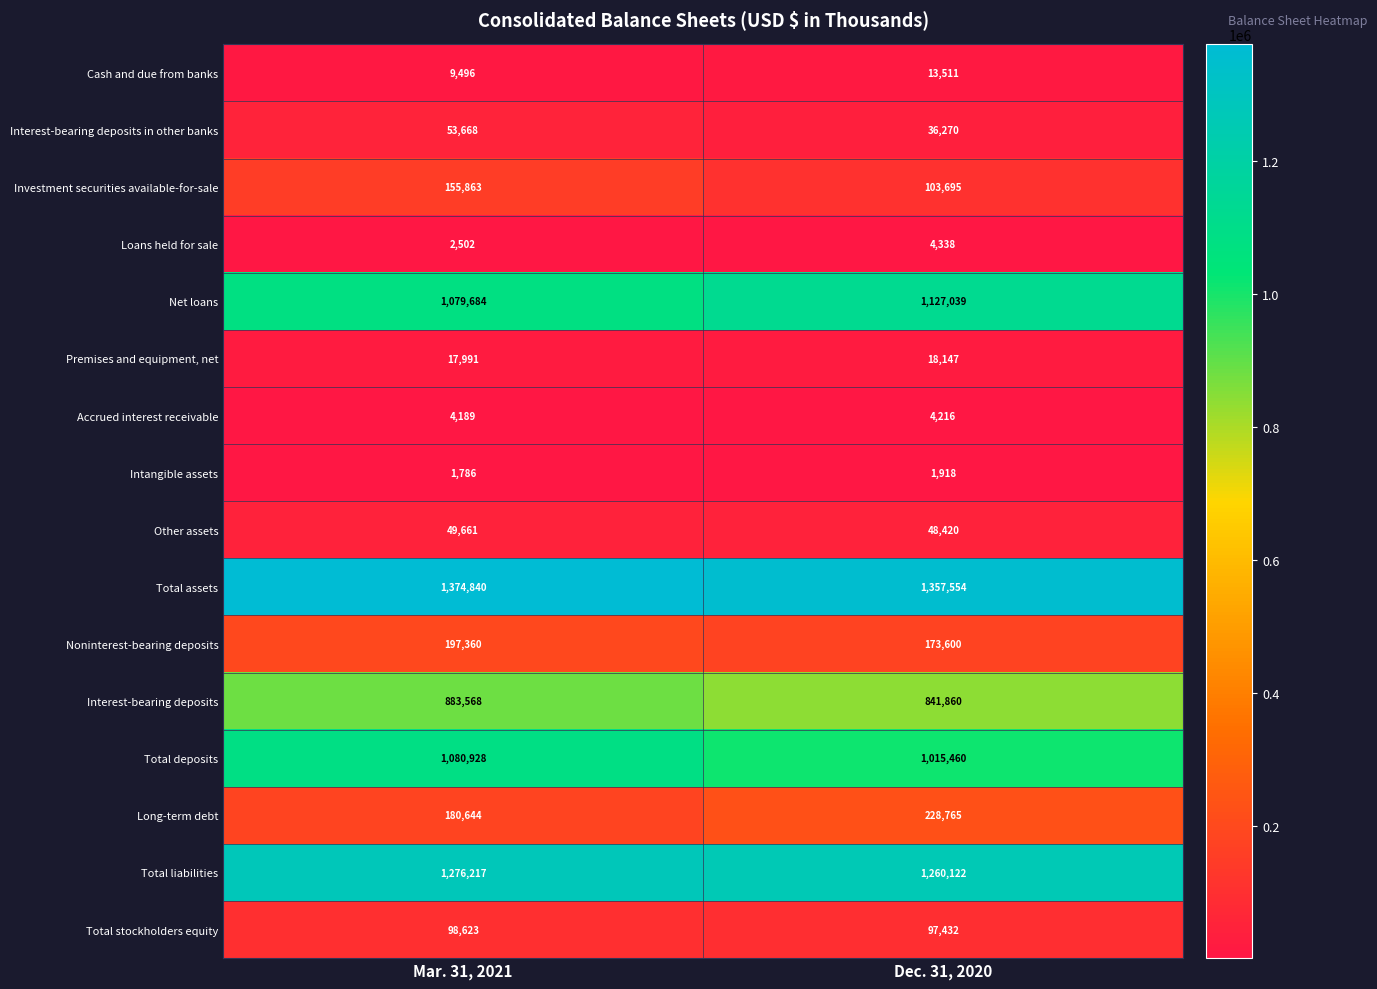

Count the number of data series in this chart.

16